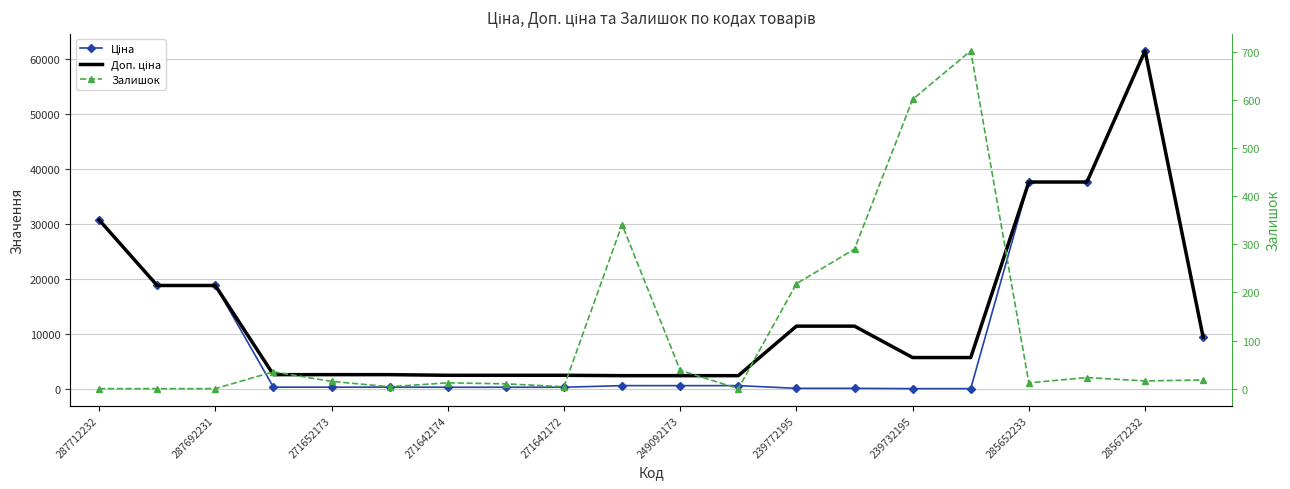

How many series are shown in this chart?

3